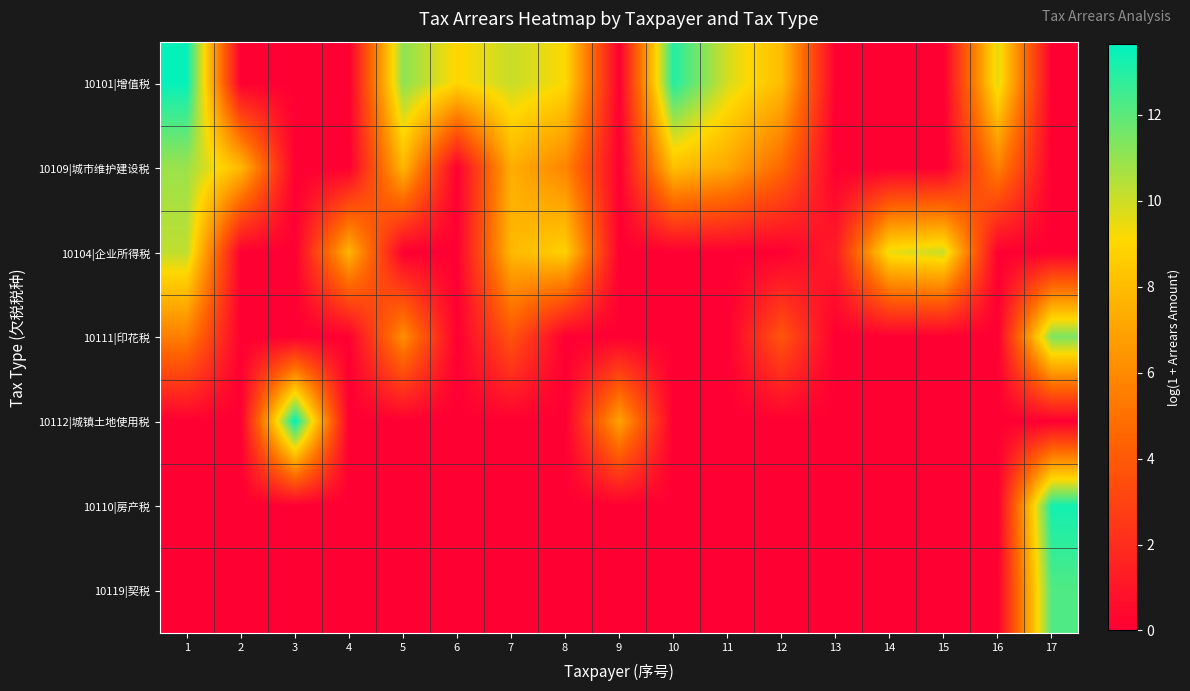

Reading left to right, transcribe all the data shown in this chart.

10101|增值税: 1=13.5	2=0.0	3=0.0	4=0.0	5=11.1	6=9.0	7=10.1	8=9.1	9=0.0	10=13.0	11=9.8	12=8.0	13=0.0	14=0.0	15=0.0	16=9.7	17=0.0
10109|城市维护建设税: 1=10.9	2=7.8	3=0.0	4=0.0	5=7.8	6=0.0	7=7.4	8=5.8	9=0.0	10=8.1	11=7.2	12=4.6	13=0.0	14=0.0	15=0.0	16=5.6	17=0.0
10104|企业所得税: 1=10.2	2=0.0	3=0.0	4=7.7	5=0.0	6=0.0	7=7.8	8=8.8	9=0.0	10=0.0	11=0.0	12=0.0	13=1.2	14=9.5	15=10.0	16=0.0	17=0.0
10111|印花税: 1=5.5	2=0.0	3=0.0	4=0.0	5=6.2	6=0.0	7=3.8	8=0.0	9=0.0	10=0.0	11=0.0	12=3.8	13=0.0	14=0.0	15=0.0	16=0.0	17=11.4
10112|城镇土地使用税: 1=0.0	2=0.0	3=13.6	4=0.0	5=0.0	6=0.0	7=0.0	8=0.0	9=7.0	10=0.0	11=0.0	12=0.0	13=0.0	14=0.0	15=0.0	16=0.0	17=0.0
10110|房产税: 1=0.0	2=0.0	3=0.0	4=0.0	5=0.0	6=0.0	7=0.0	8=0.0	9=0.0	10=0.0	11=0.0	12=0.0	13=0.0	14=0.0	15=0.0	16=0.0	17=13.3
10119|契税: 1=0.0	2=0.0	3=0.0	4=0.0	5=0.0	6=0.0	7=0.0	8=0.0	9=0.0	10=0.0	11=0.0	12=0.0	13=0.0	14=0.0	15=0.0	16=0.0	17=12.2